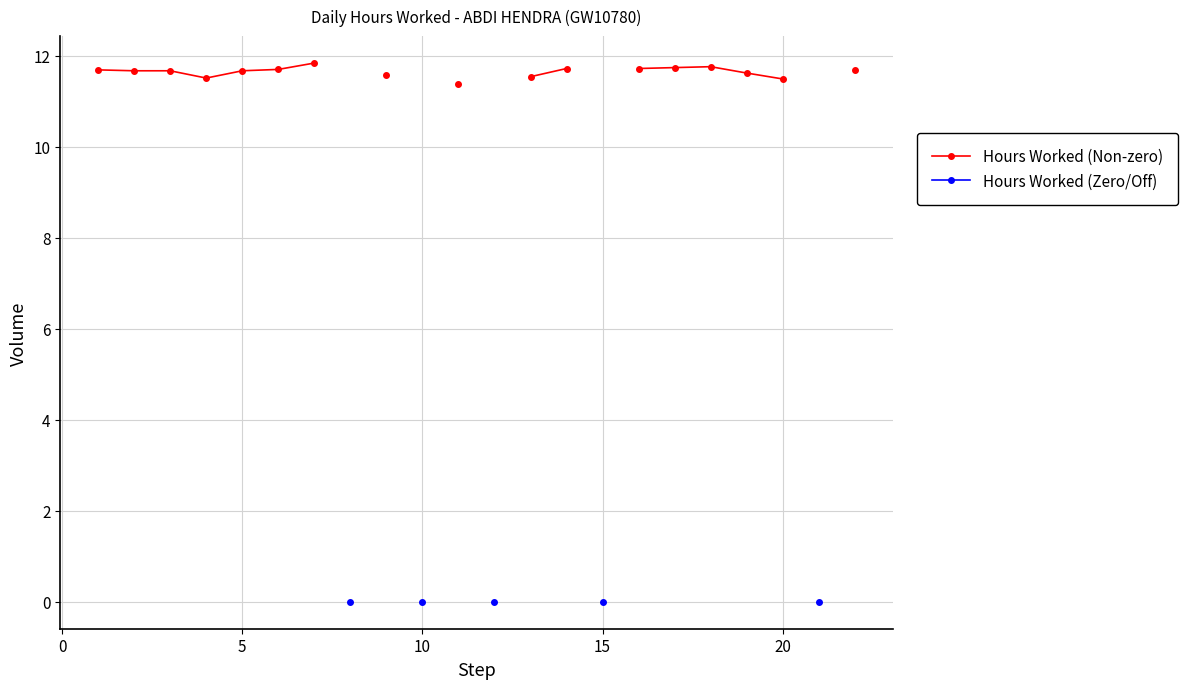

True or false: Hours Worked (Non-zero) and Hours Worked (Zero/Off) intersect in this chart.

False